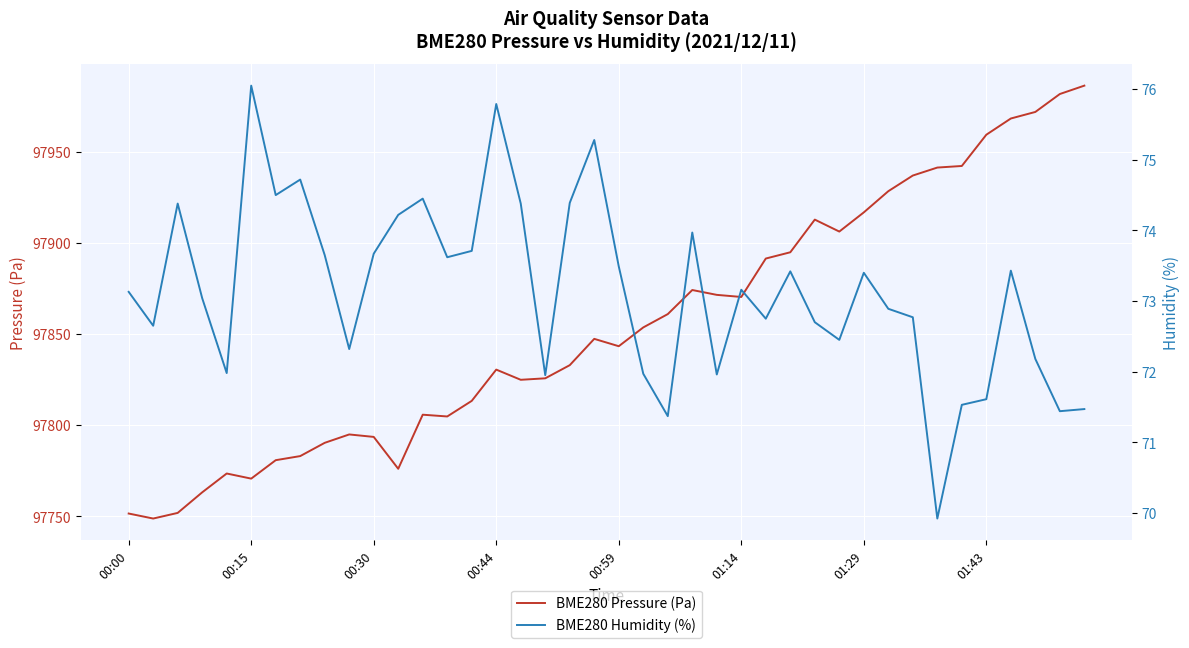

Which series has the widest spread of values?

BME280 Pressure (Pa)